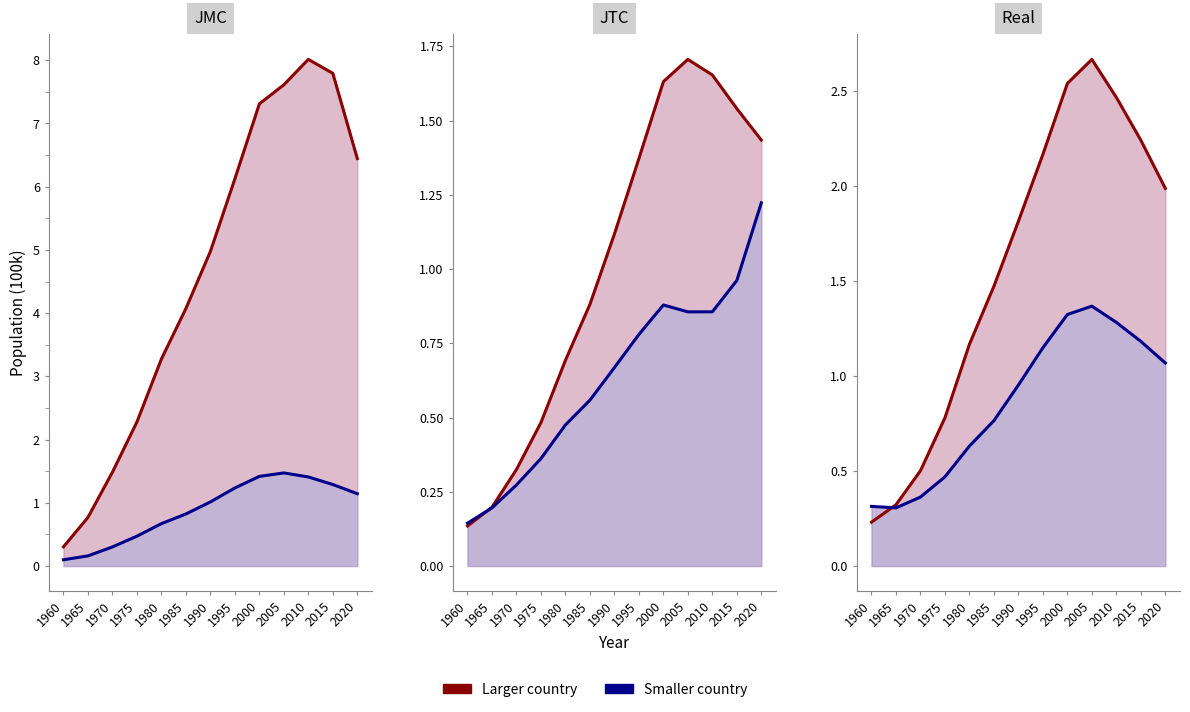

What is the difference between the highest and lowest values at 2015?

6.8